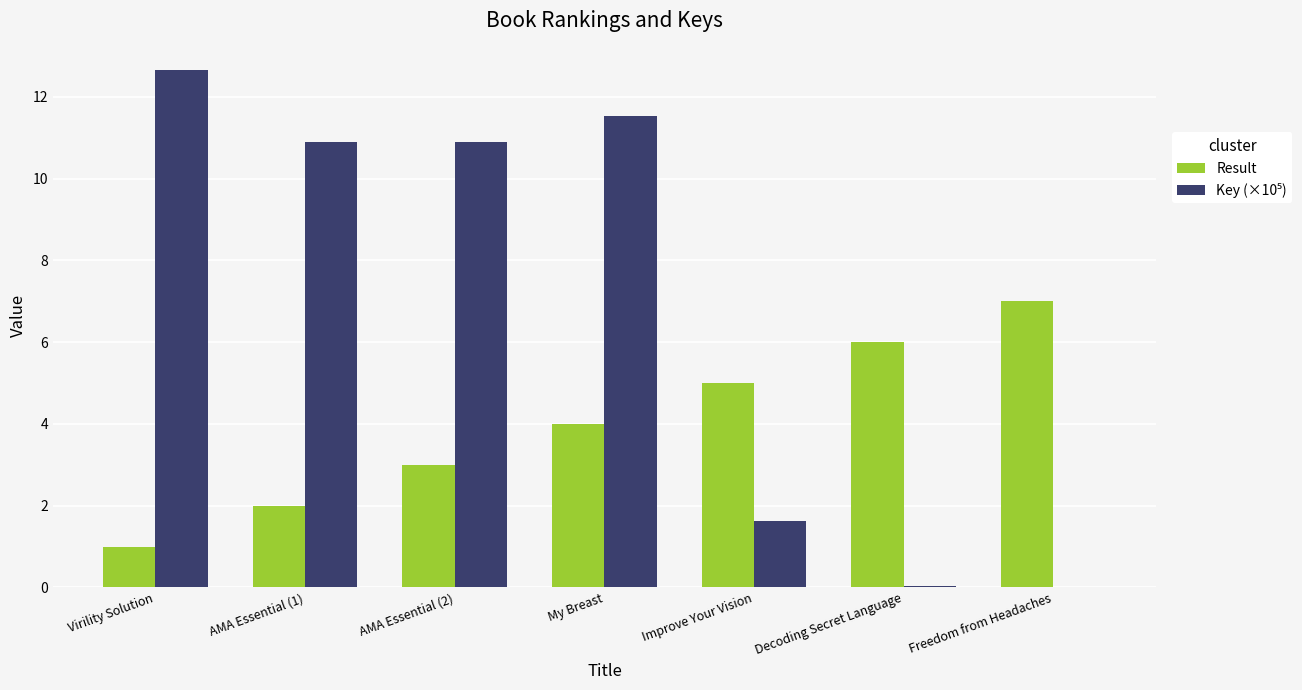

At which category does the chart reach its peak across all series?

Virility Solution